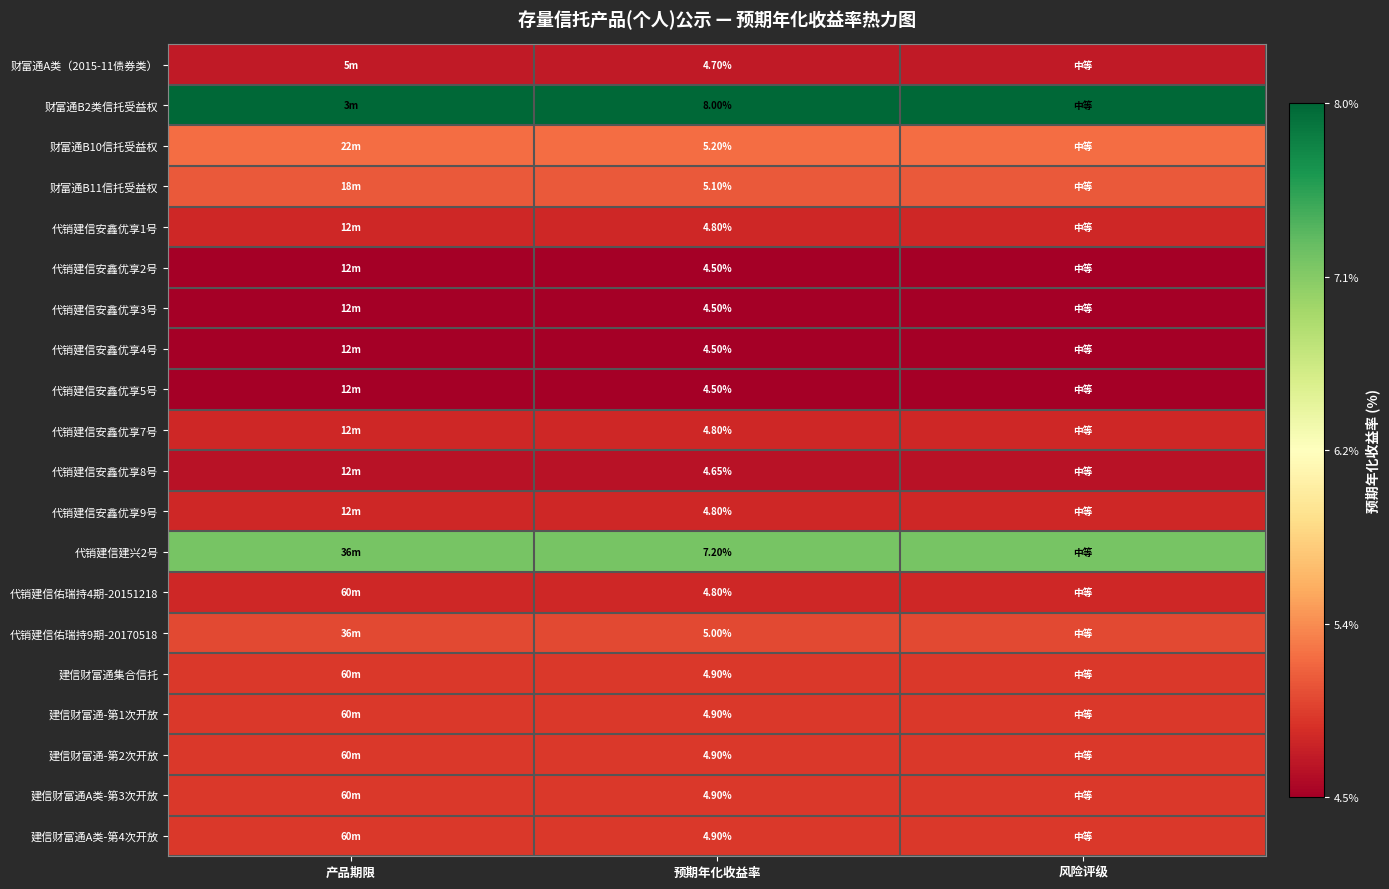

True or false: 代销建信安鑫优享8号 has a value of 0.1 at 风险评级.

False